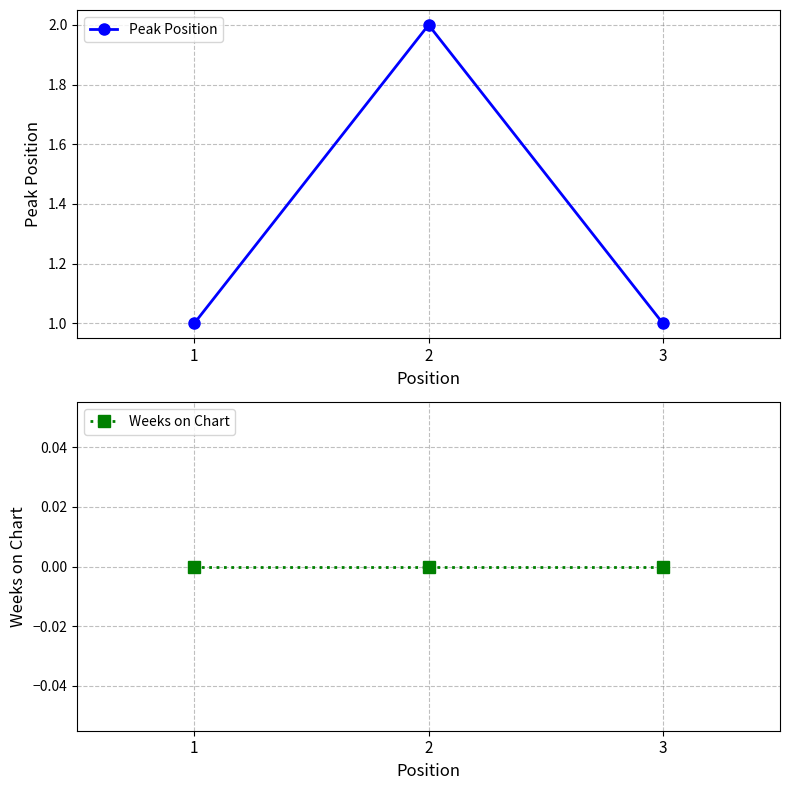

Reading left to right, extract all data points from this chart.

Peak Position: 1=1	2=2	3=1
Weeks on Chart: 1=0	2=0	3=0